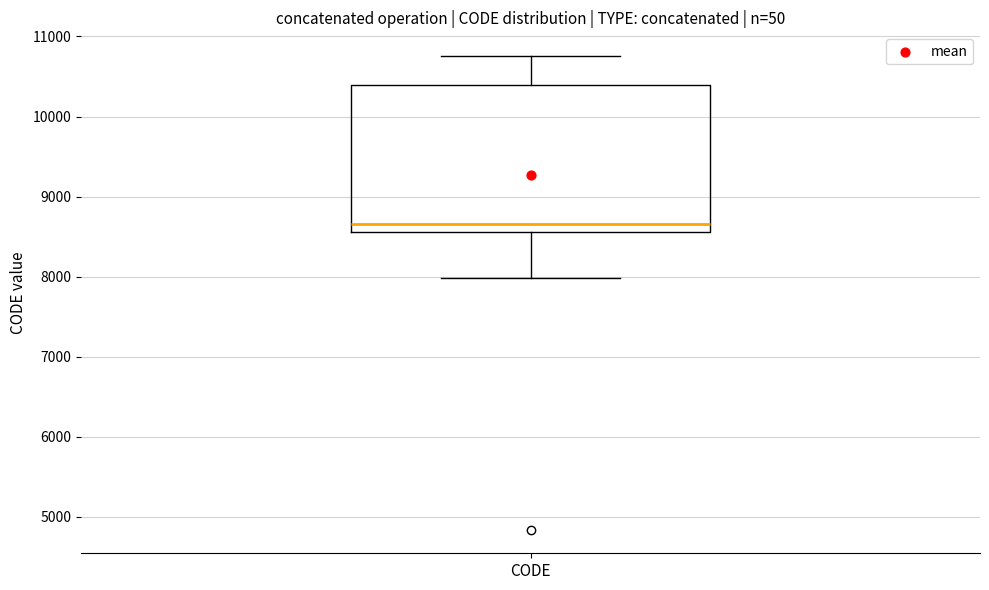

Where is the lower edge of the box for CODE on the y-axis? The values are not printed on the chart, so give them approximately, as read against the axis.

8600